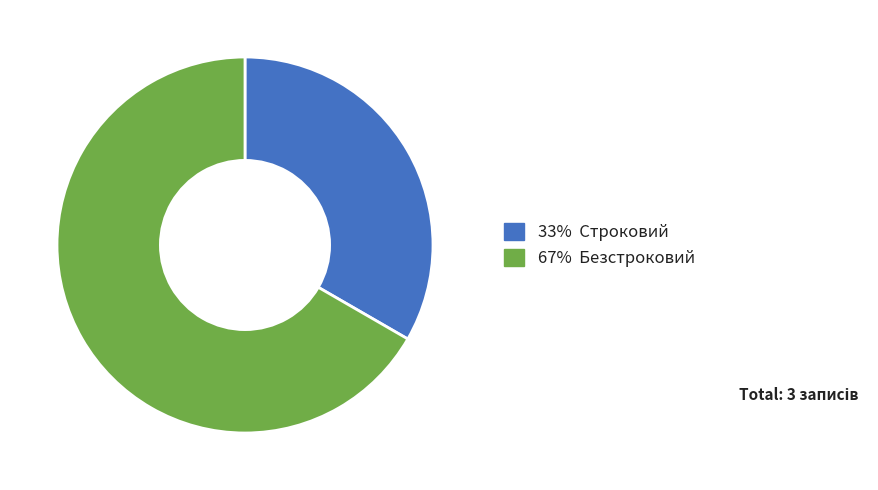

Is there a majority slice in this chart?

Yes